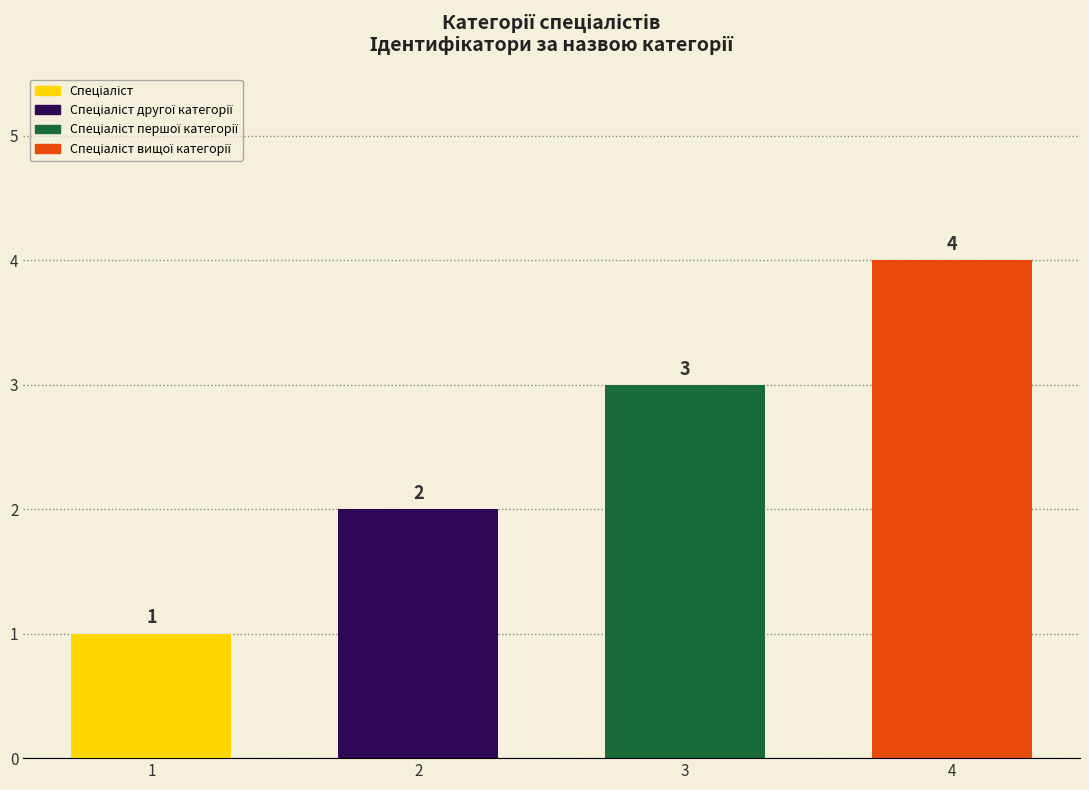

True or false: the data shows 4 at Спеціаліст вищої категорії.

True